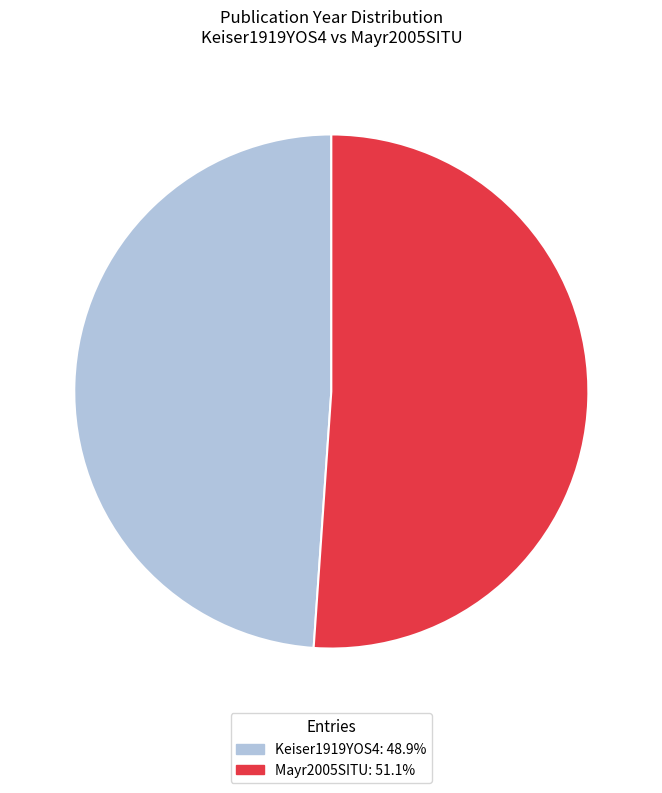

Is Keiser1919YOS4 the majority of the pie?

No